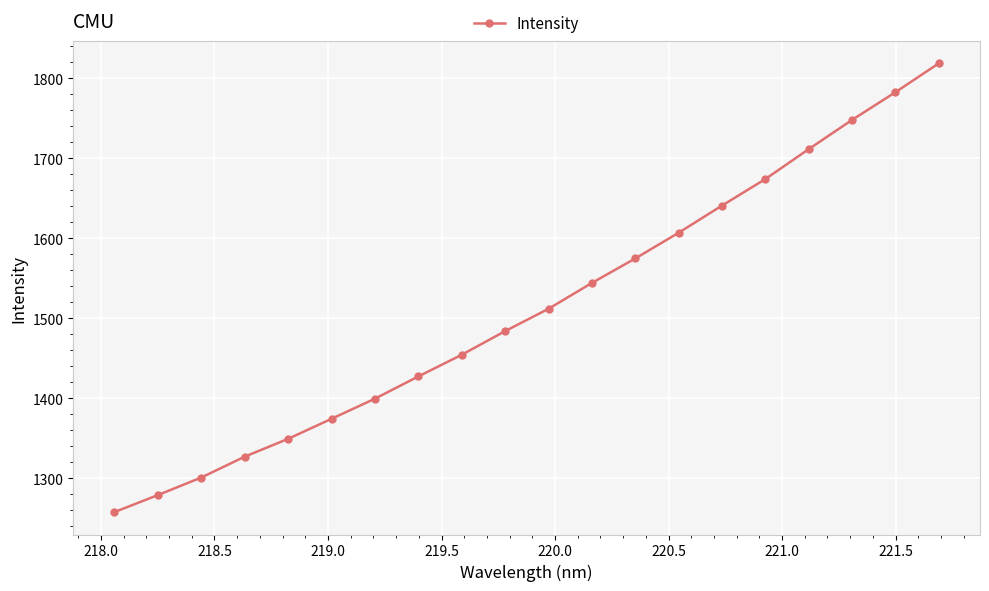

Count the number of values greater than 1511.

10